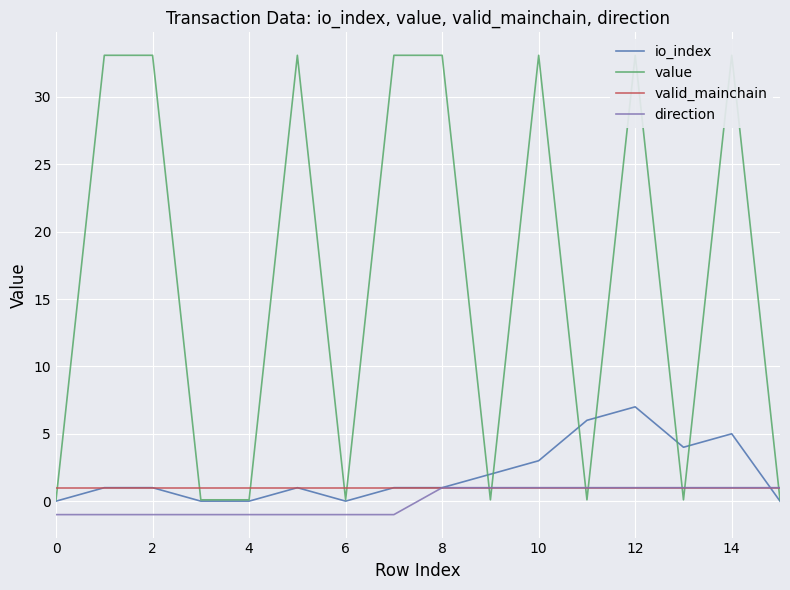

Rank the series by their maximum value, from highest to lowest.

value, io_index, valid_mainchain, direction